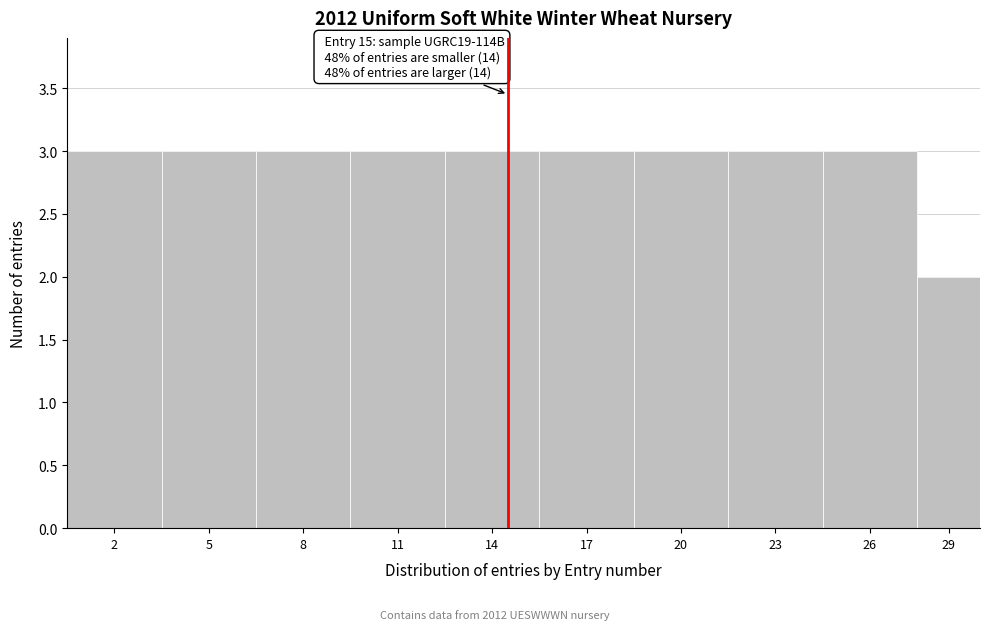

Reading right to left, what are all the values shown in this chart?

2	3	3	3	3	3	3	3	3	3